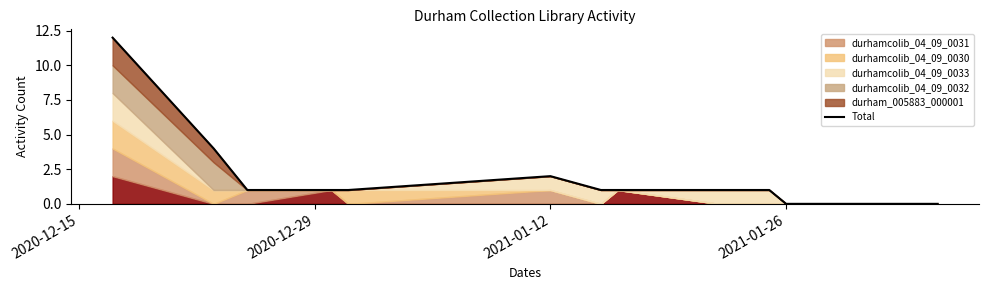

Is it true that the value at 2021-01-26 is 1?

False